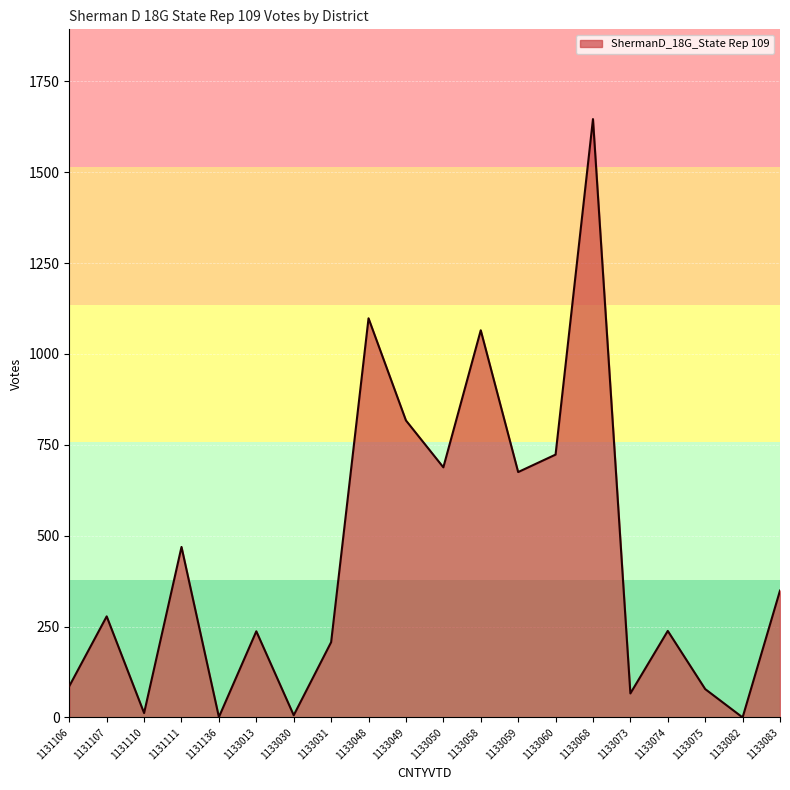

How many interior local peaks (higher than both neighbors) does the data have?

7